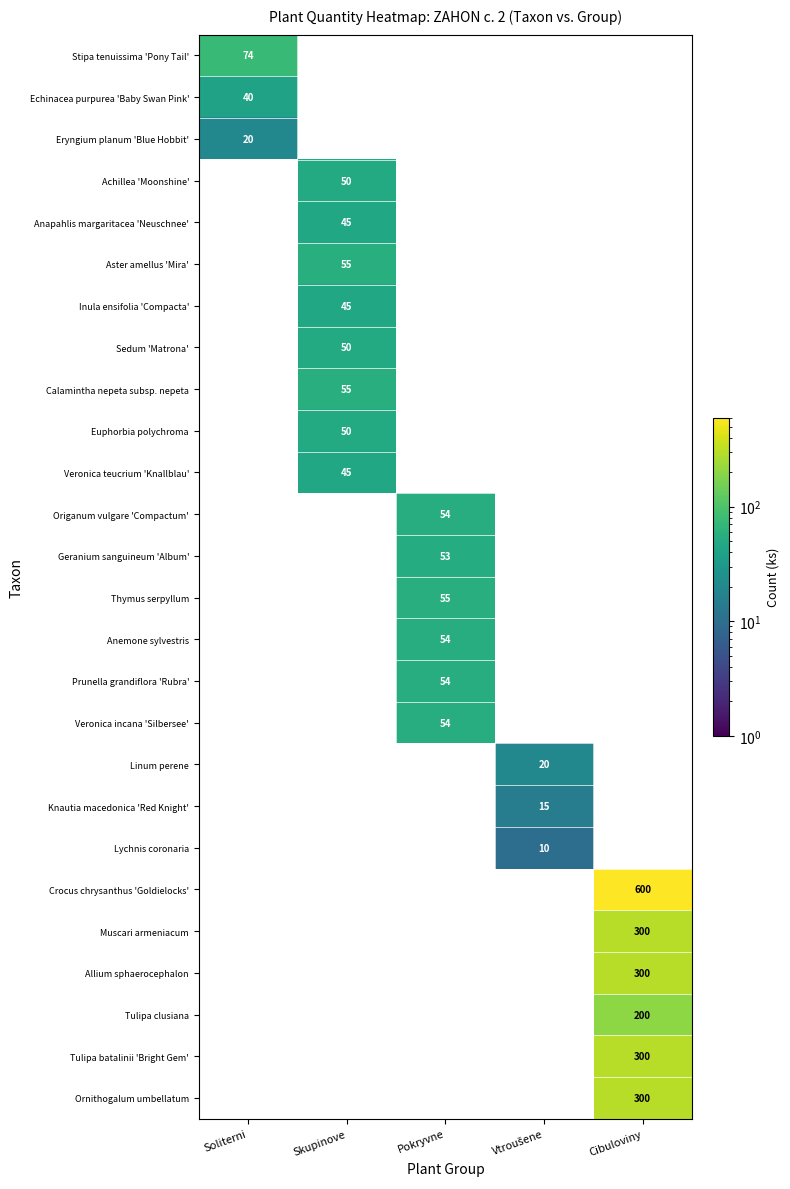

The Crocus chrysanthus 'Goldielocks' series shows 1048 at Cibuloviny. True or false?

False